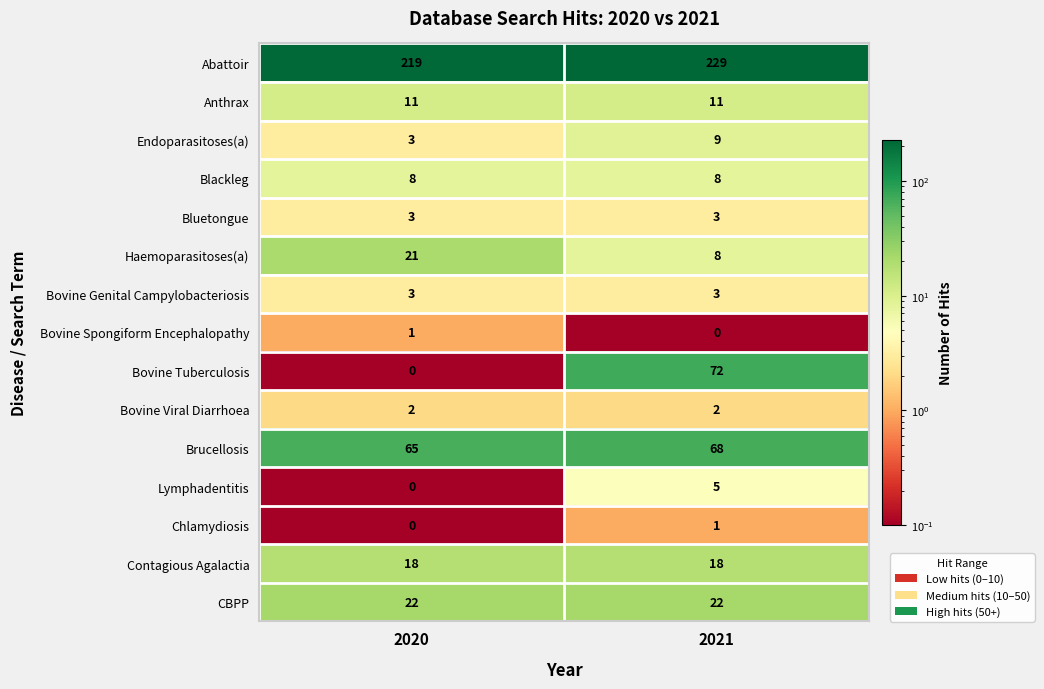

Which series has the largest range (max minus min)?

Bovine Tuberculosis